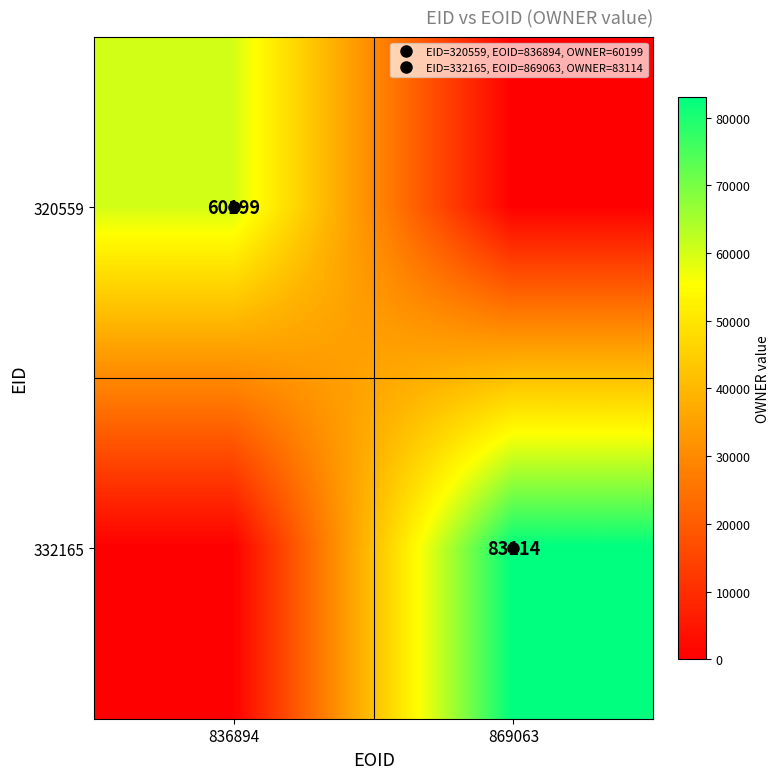

Which category has the highest value in the 332165 series?

869063